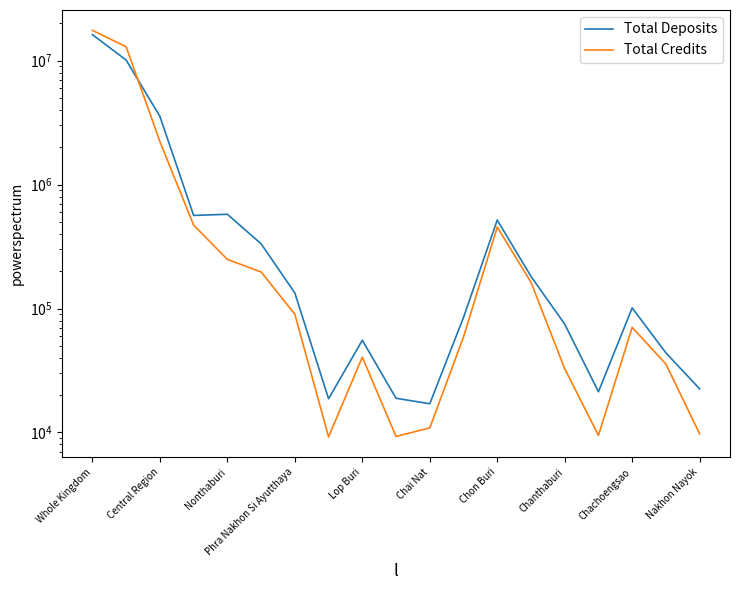

Which series has the largest total across all categories?

Total Credits